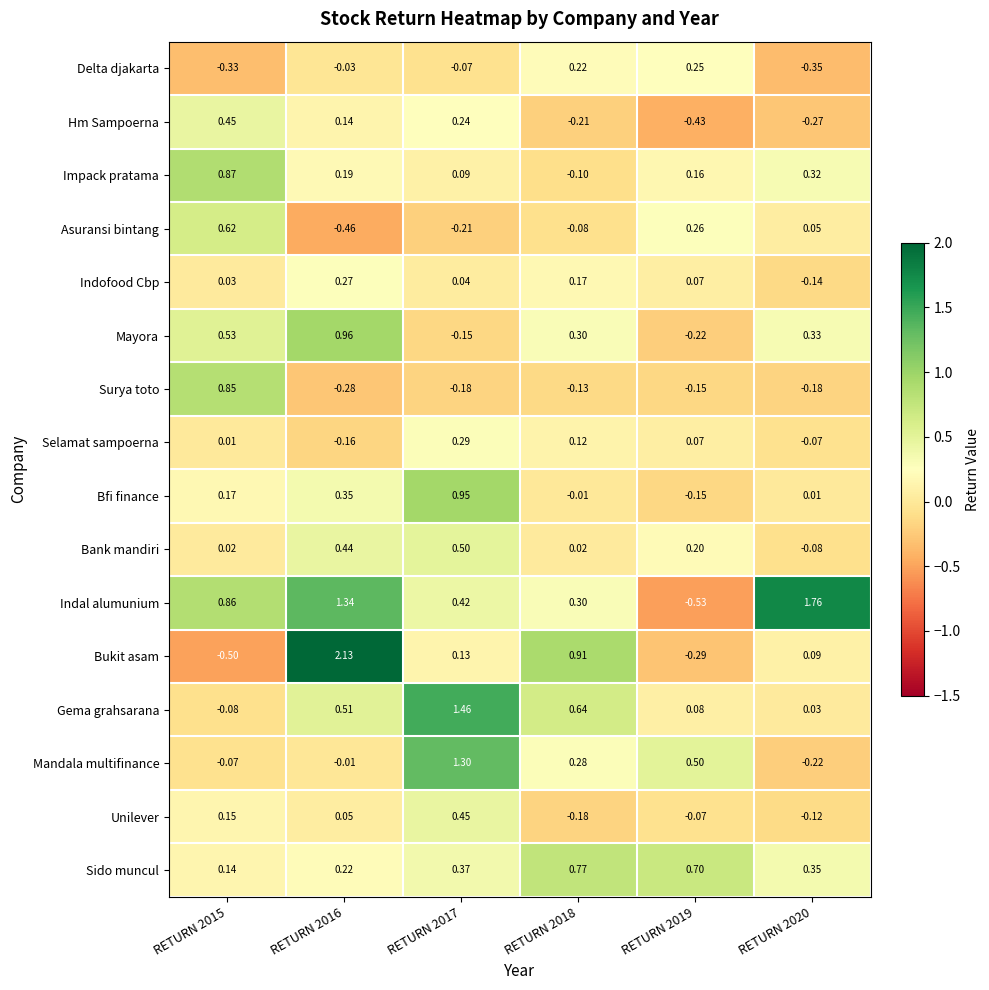

Which series has the widest spread of values?

Bukit asam